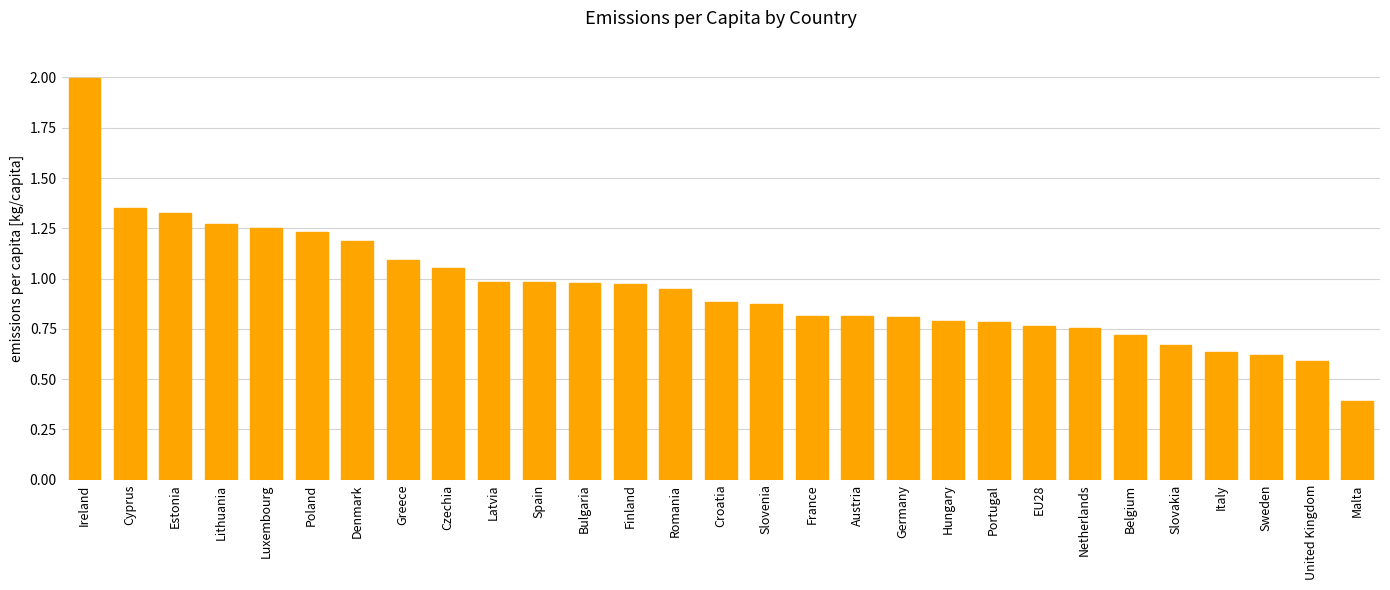

At which category does the chart reach its peak across all series?

Ireland